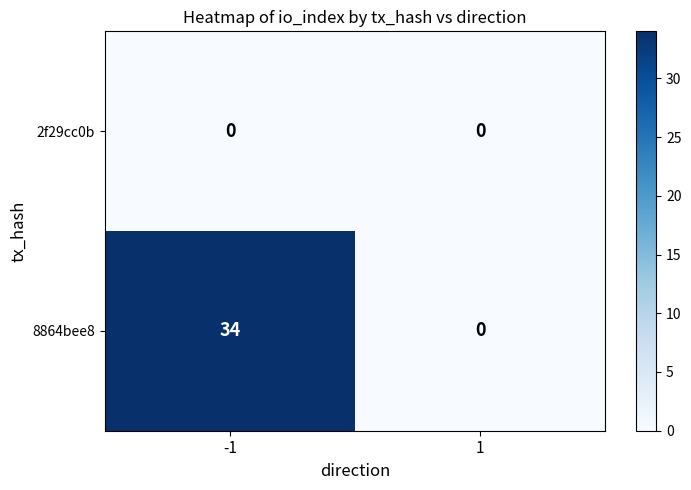

True or false: 2f29cc0b has a value of 0 at 1.

True